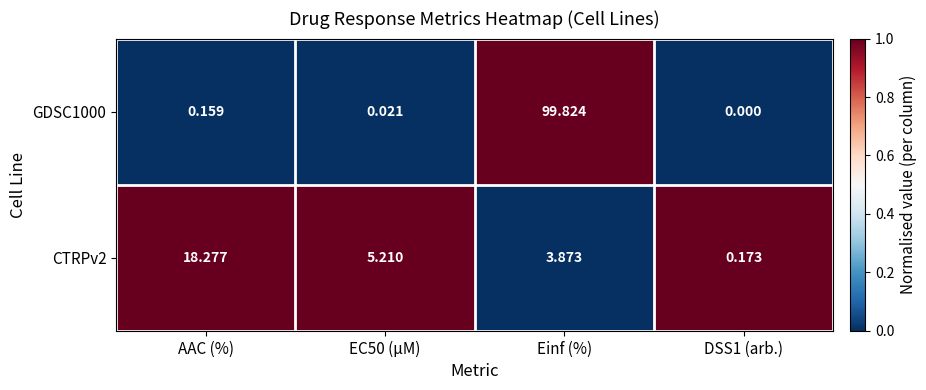

At which category does the chart reach its peak across all series?

Einf (%)